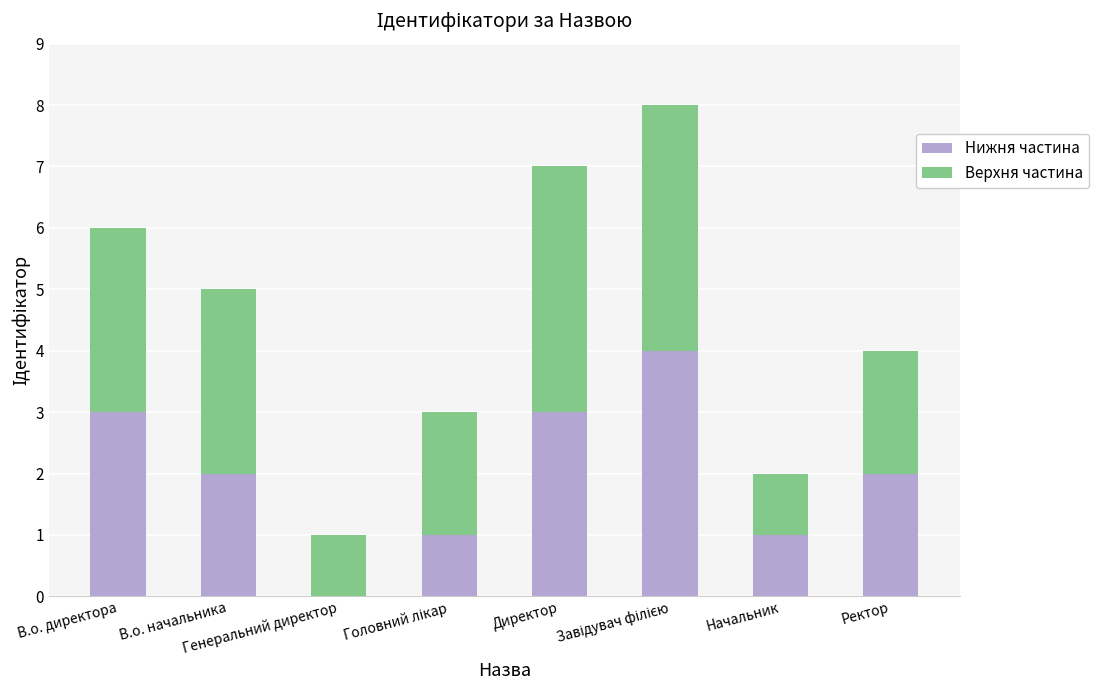

What is the maximum value for Нижня частина?

4